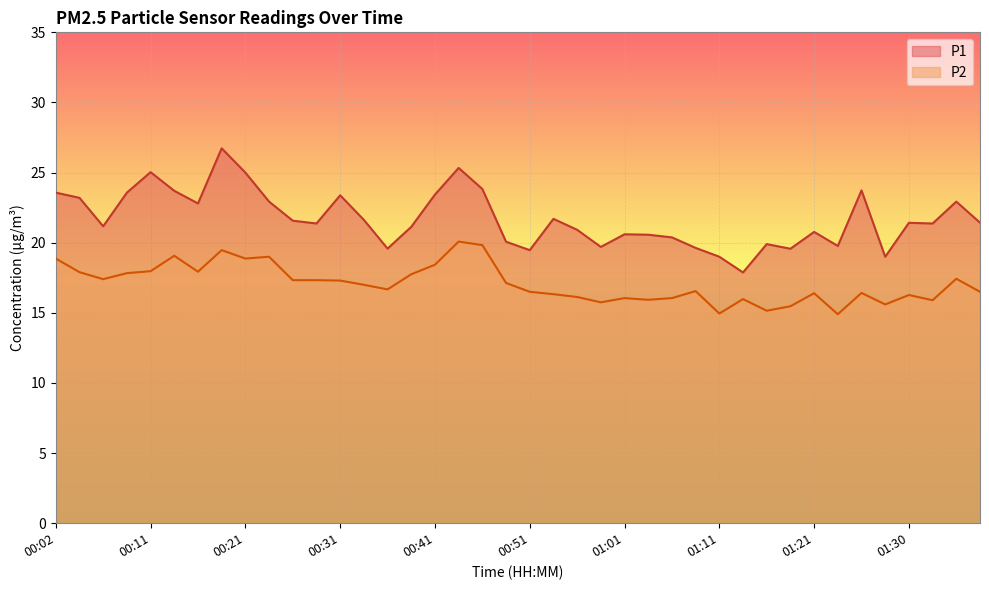

What is the average value of the P2 series?

17.1